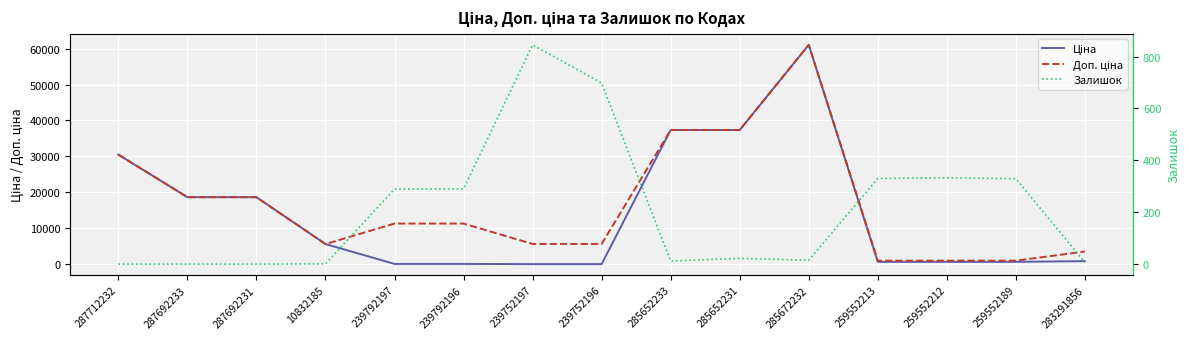

Does the chart display data point markers on the line(s)?

No